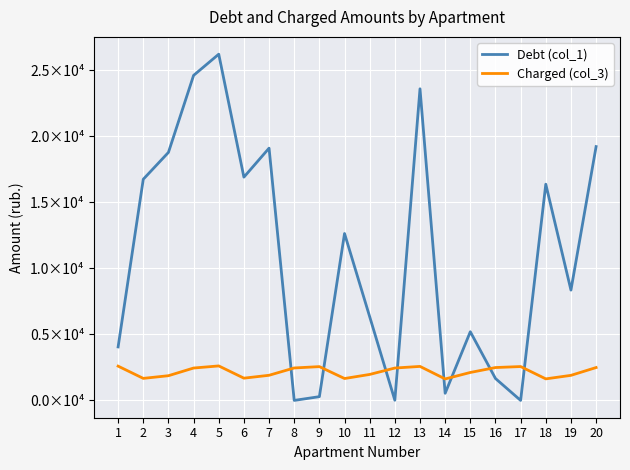

What is the total value across all series at 8?

2456.2